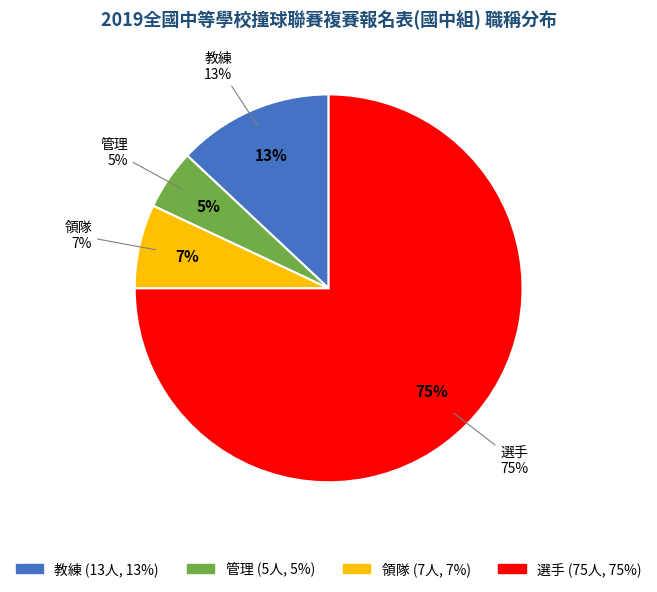

To the nearest percent, what portion does 選手 represent?

75%